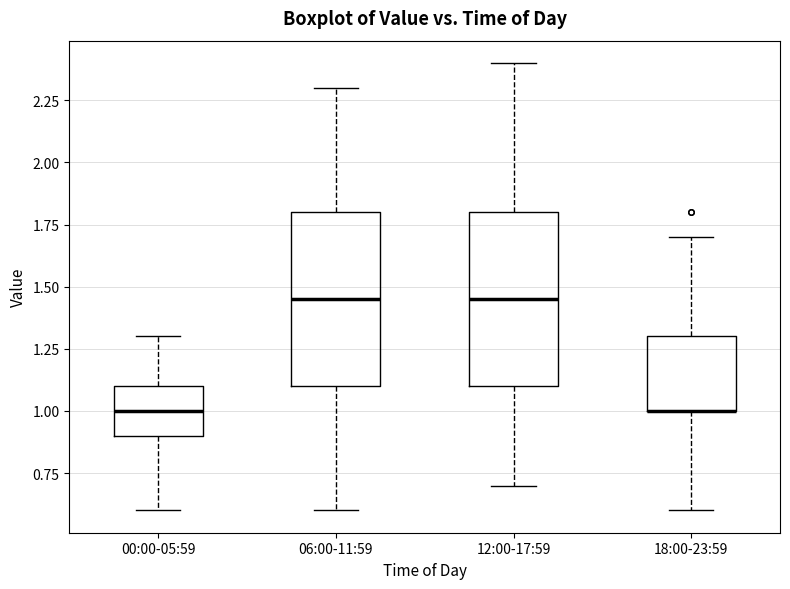

Reading left to right, transcribe this box plot: for each box, give where its median line is, the range the box spans, and where its two whiskers end, as read against the y-axis. The values are not printed on the chart, so give them approximately, as read against the axis.

00:00-05:59: median 1.00, box 0.90 to 1.10, whiskers 0.60 to 1.30
06:00-11:59: median 1.45, box 1.10 to 1.80, whiskers 0.60 to 2.30
12:00-17:59: median 1.45, box 1.10 to 1.80, whiskers 0.70 to 2.40
18:00-23:59: median 1.00 (drawn on the box's lower edge), box 1.00 to 1.30, whiskers 0.60 to 1.70